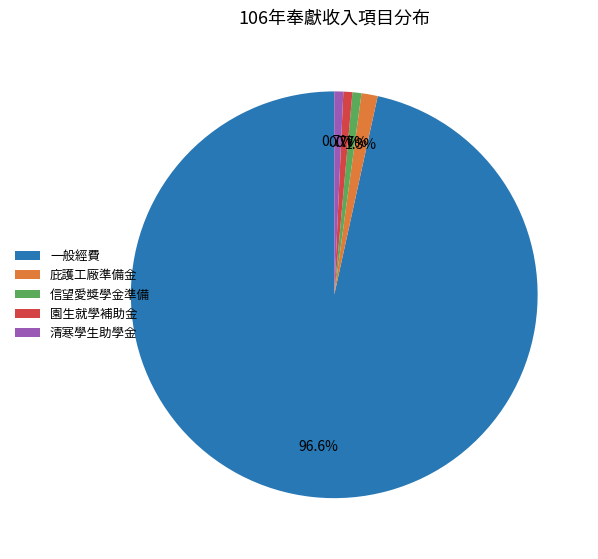

What is the ratio of the value at 園生就學補助金 to the value at 清寒學生助學金?

1.0